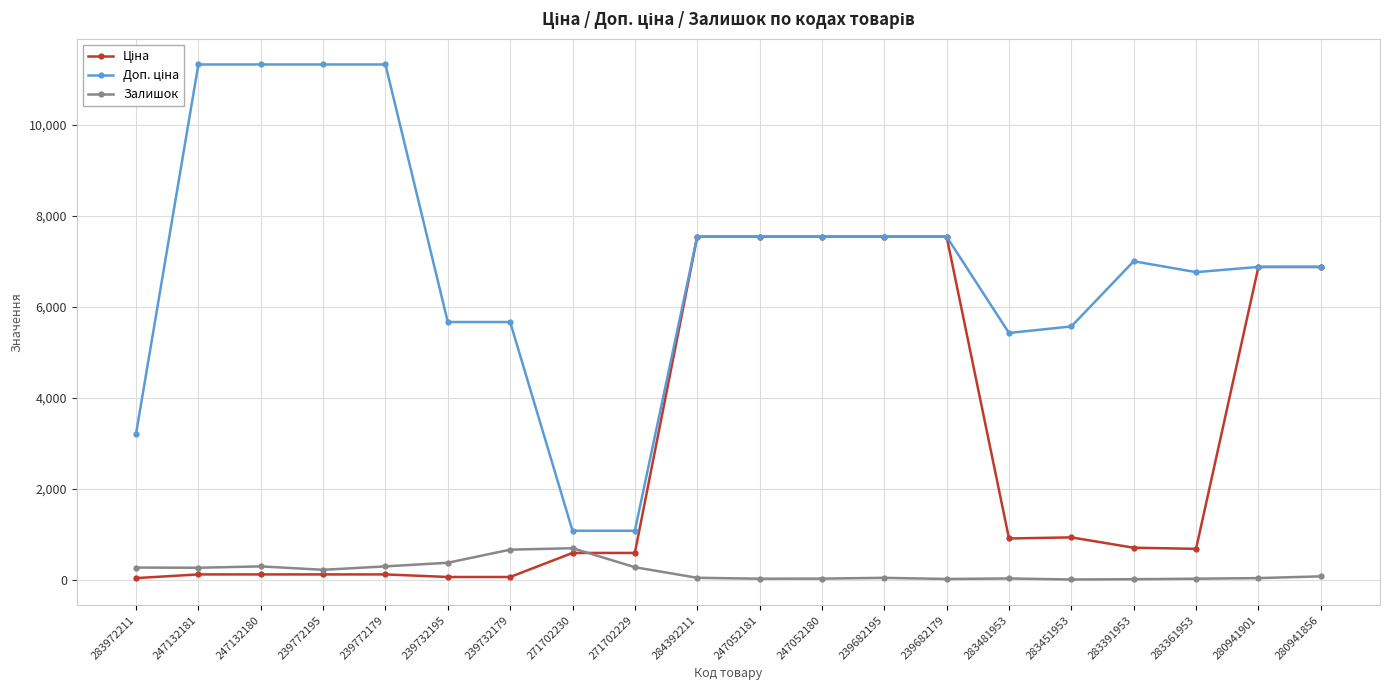

What is the greatest value displayed?

11334.0